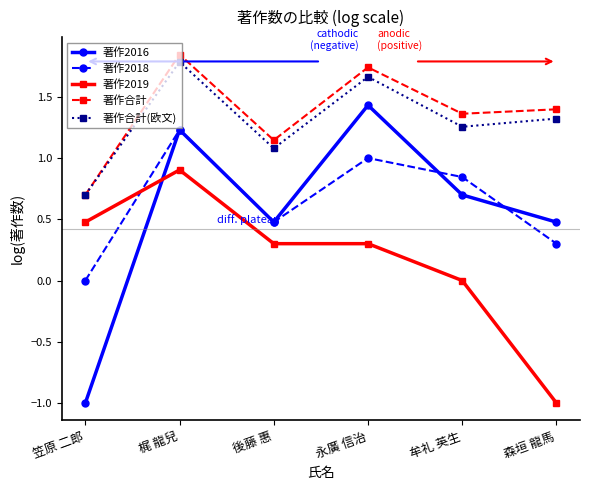

Between 笠原 二郎 and 後藤 惠, which series saw the biggest shift?

著作2016